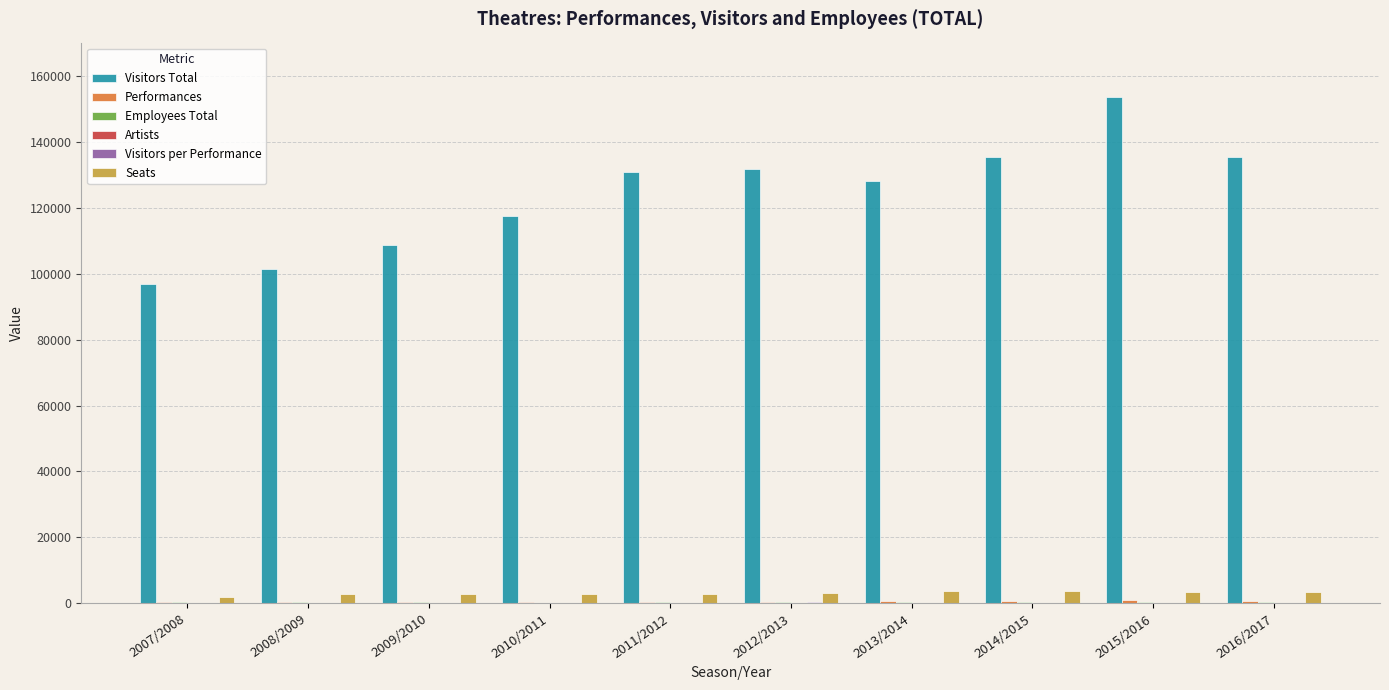

Which series has the largest total across all categories?

Visitors Total